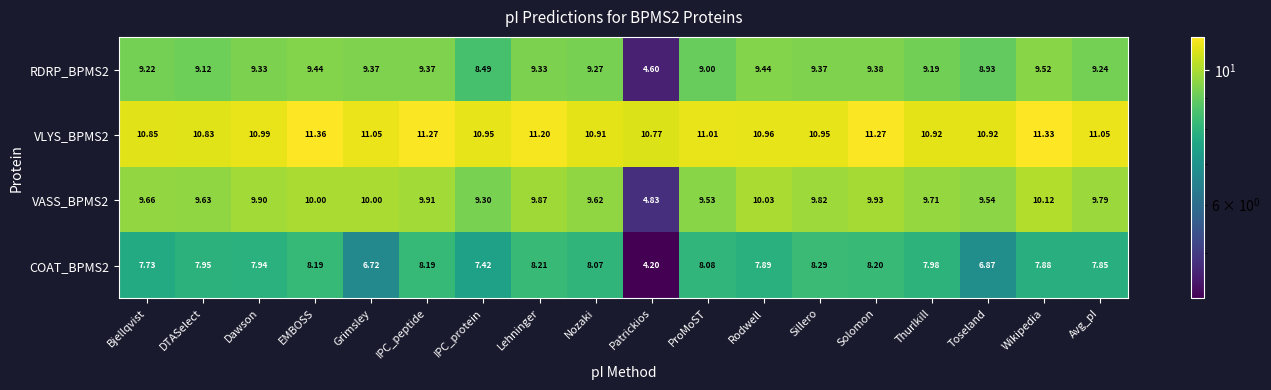

Where is RDRP_BPMS2 nearest to the value 7?

IPC_protein